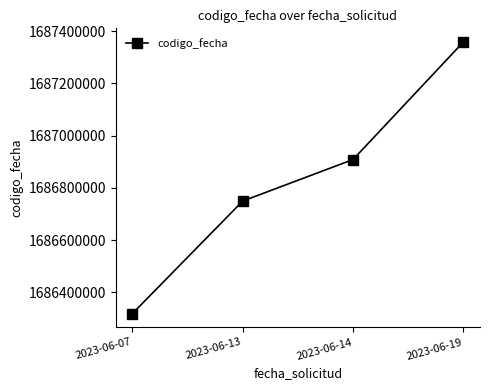

Rank the categories by value from lowest to highest.

2023-06-07, 2023-06-13, 2023-06-14, 2023-06-19